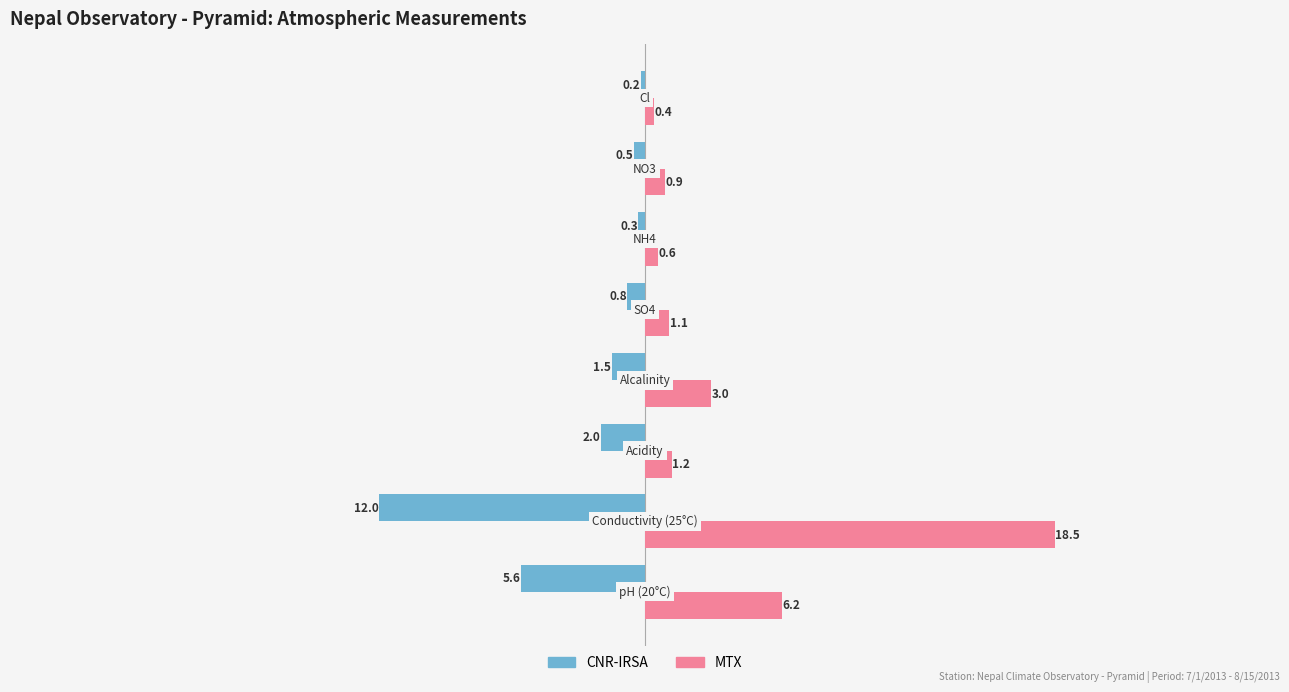

What is the difference between the maximum and minimum values in the CNR-IRSA series?

11.8